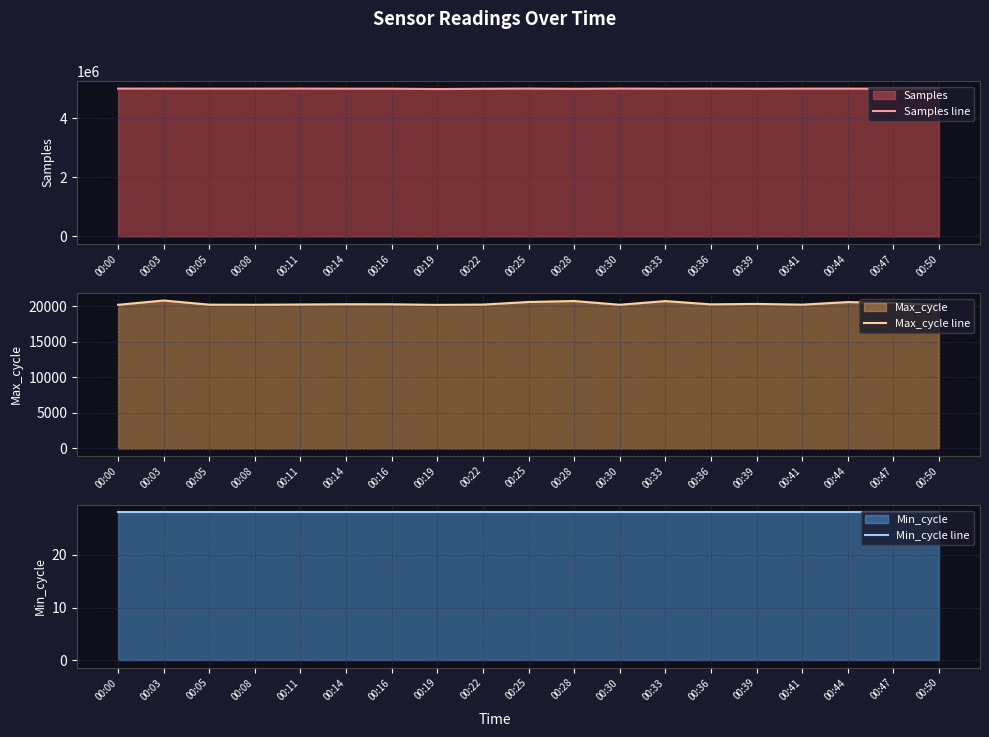

The Max_cycle line series shows 20736 at 00:33. True or false?

True